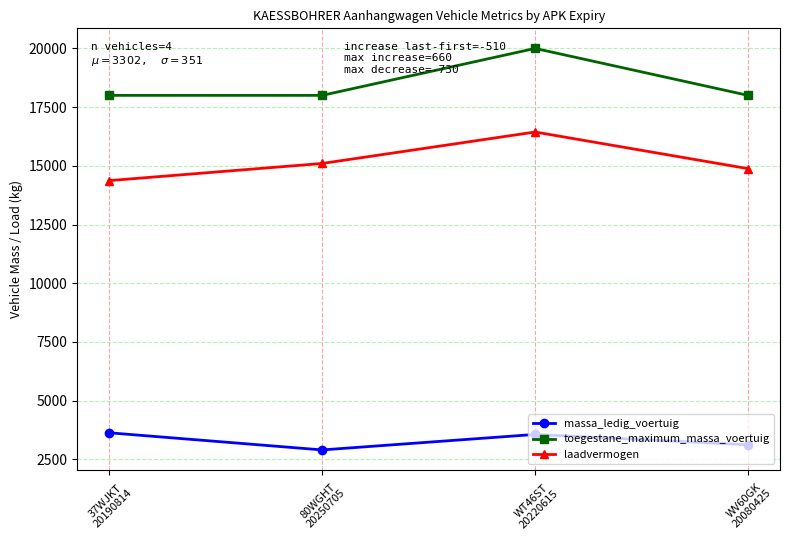

What is the label of the 4th point from the left?

WV60GK
20080425